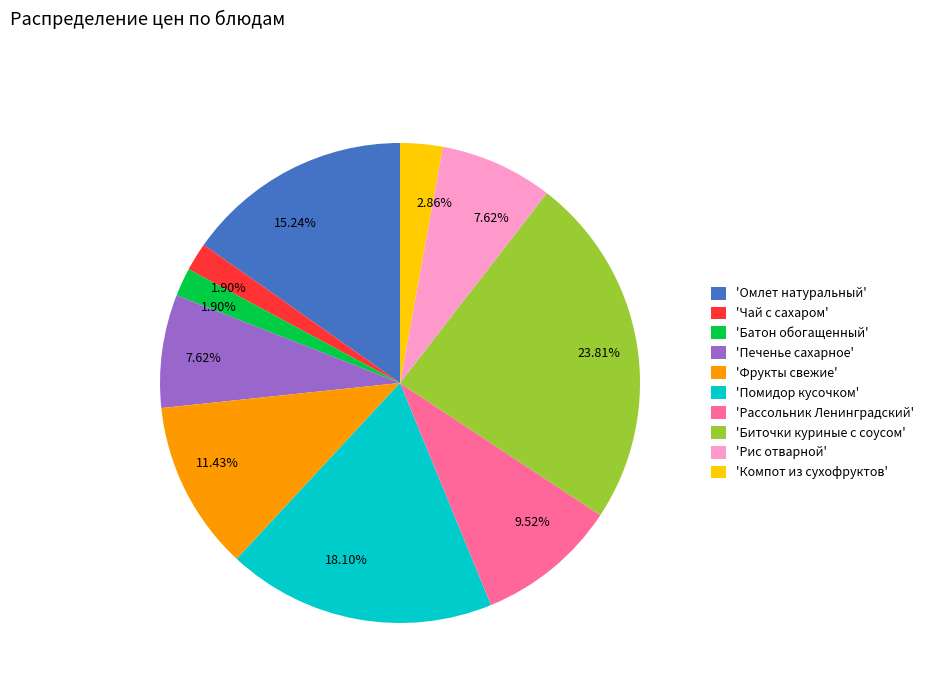

Approximately how many times larger is the value at 'Биточки куриные с соусом' compared to 'Батон обогащенный'?

12.5